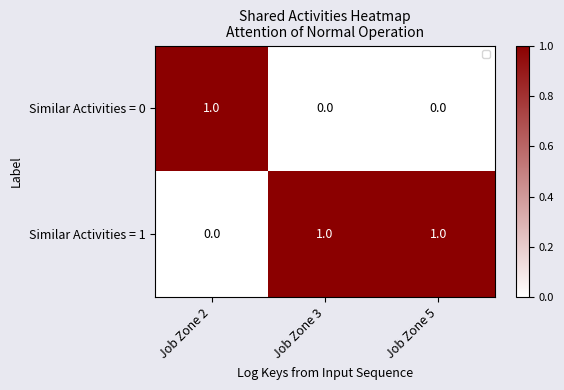

At which label does Similar Activities = 1 reach its minimum?

Job Zone 2